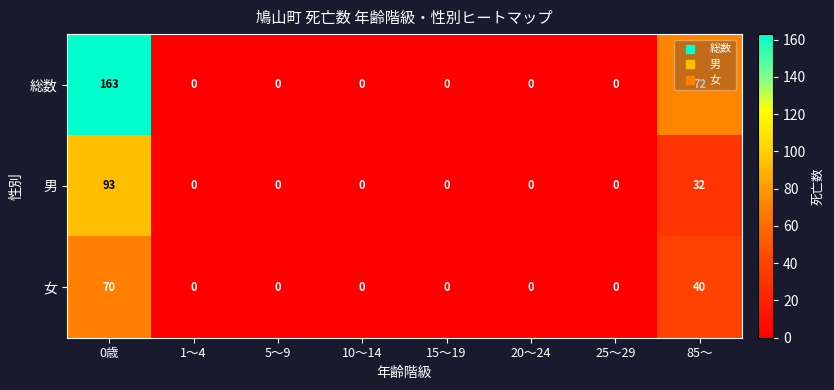

At how many categories does at least one series exceed 83?

1